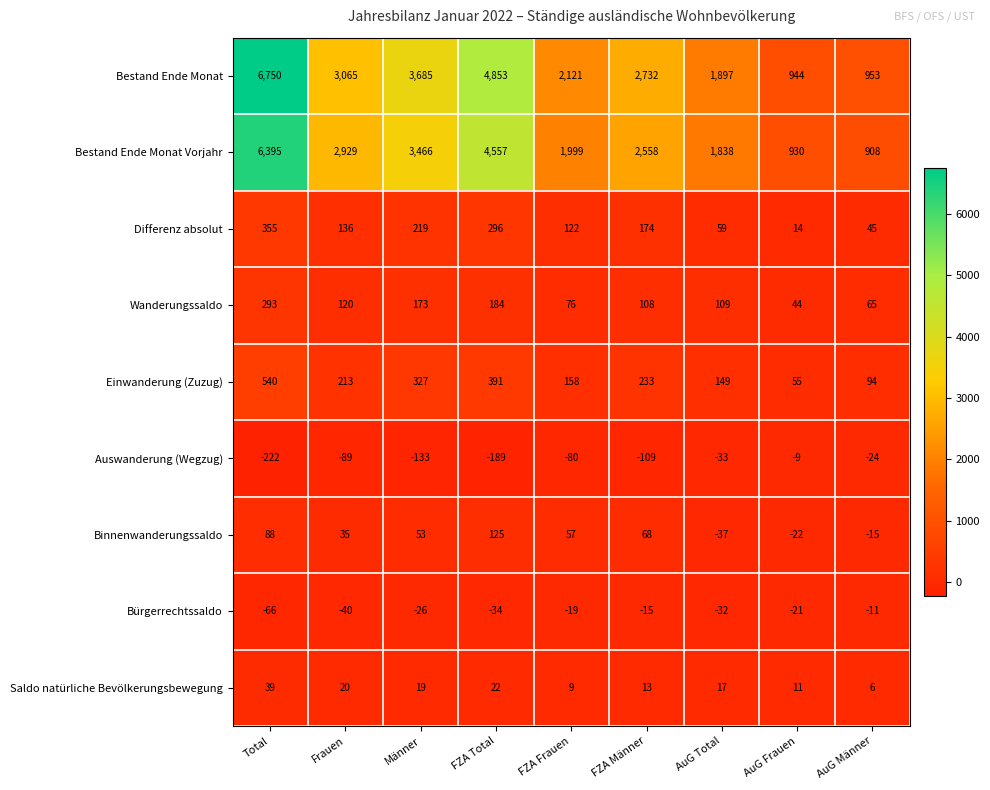

What is the highest value of the Bestand Ende Monat Vorjahr series?

6395